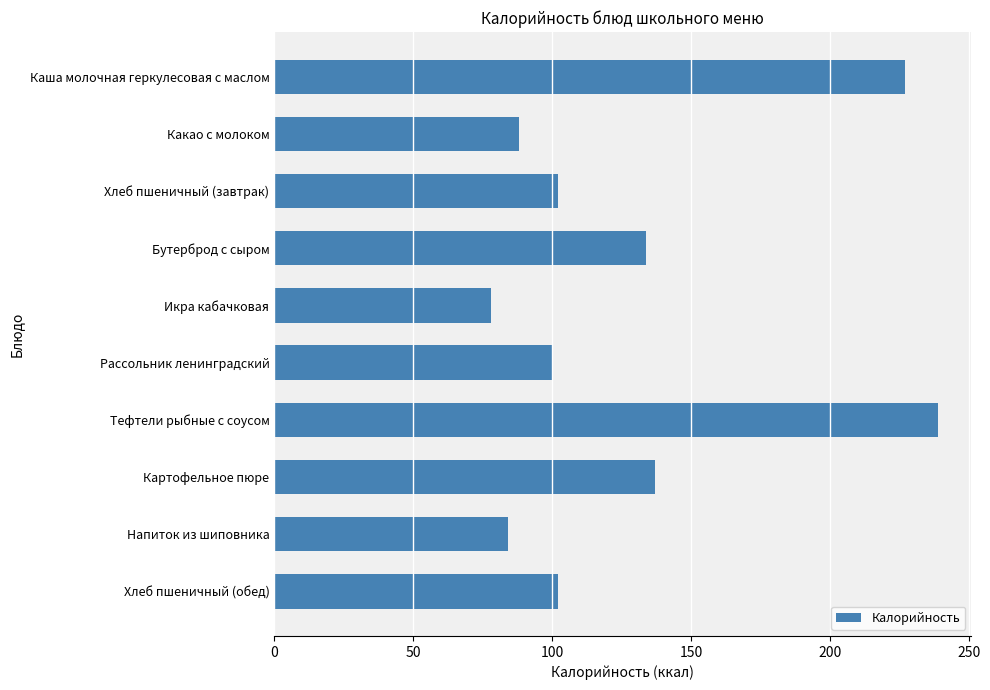

Reading top to bottom, what are all the values shown in this chart?

Каша молочная геркулесовая с маслом=227	Какао с молоком=88	Хлеб пшеничный (завтрак)=102	Бутерброд с сыром=134	Икра кабачковая=78	Рассольник ленинградский=100	Тефтели рыбные с соусом=239	Картофельное пюре=137	Напиток из шиповника=84	Хлеб пшеничный (обед)=102